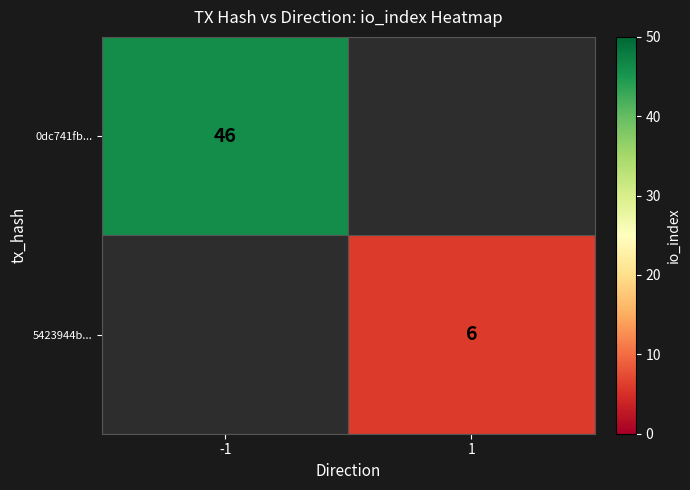

Is it true that 5423944b... equals 10 at 1?

False